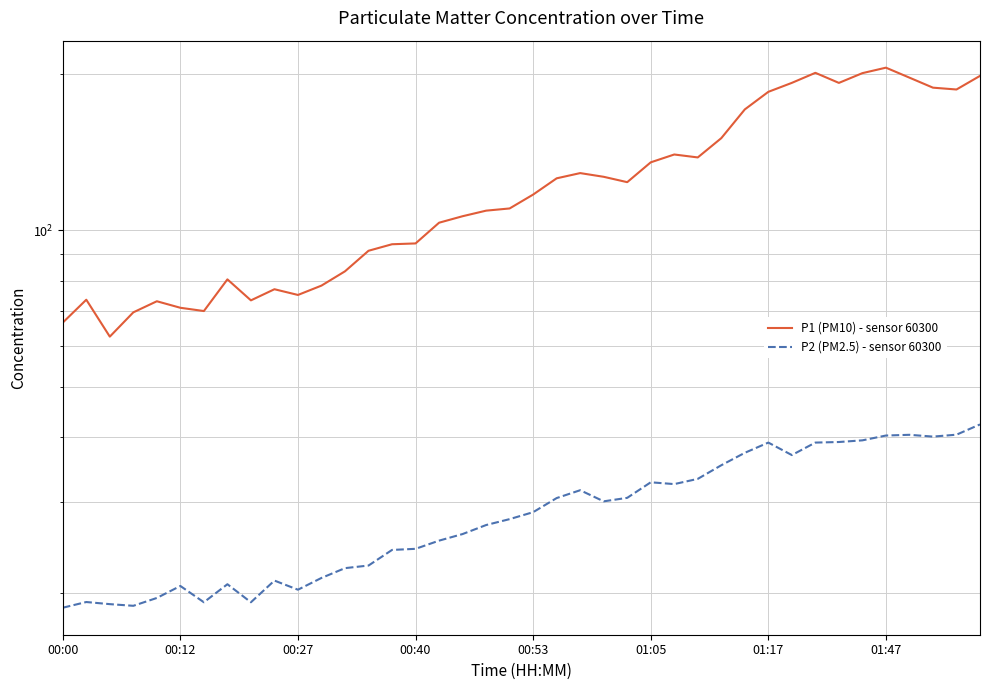

Does the chart have visible grid lines?

Yes